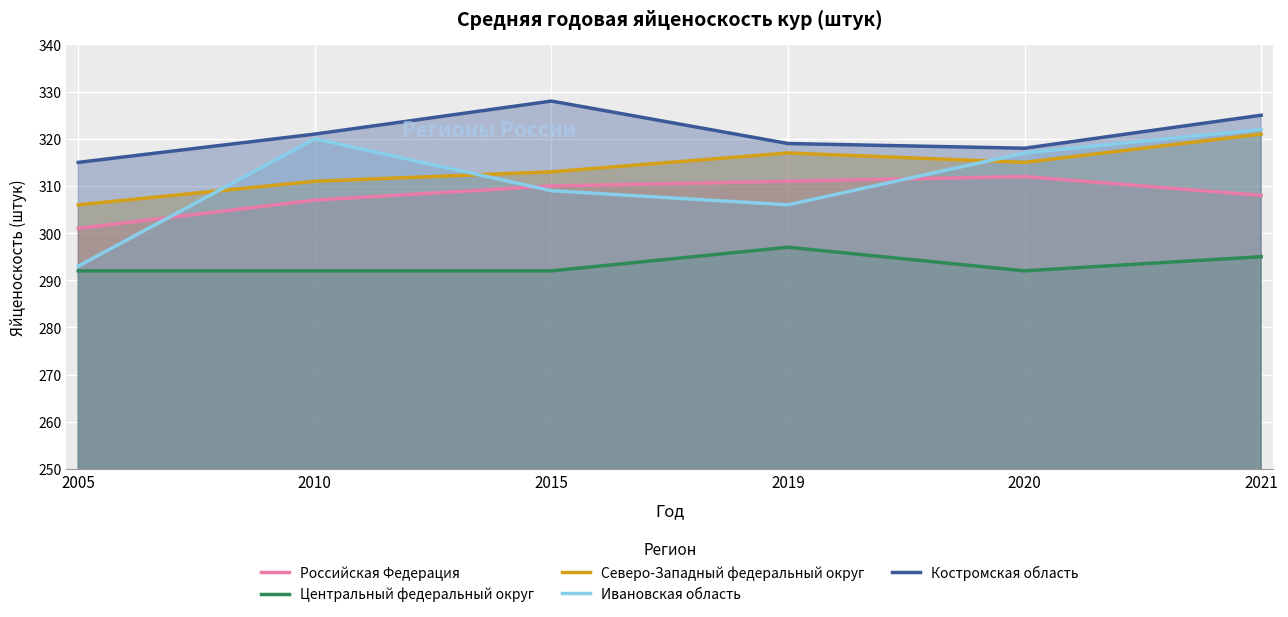

Where is the first local maximum for Российская Федерация?

2020